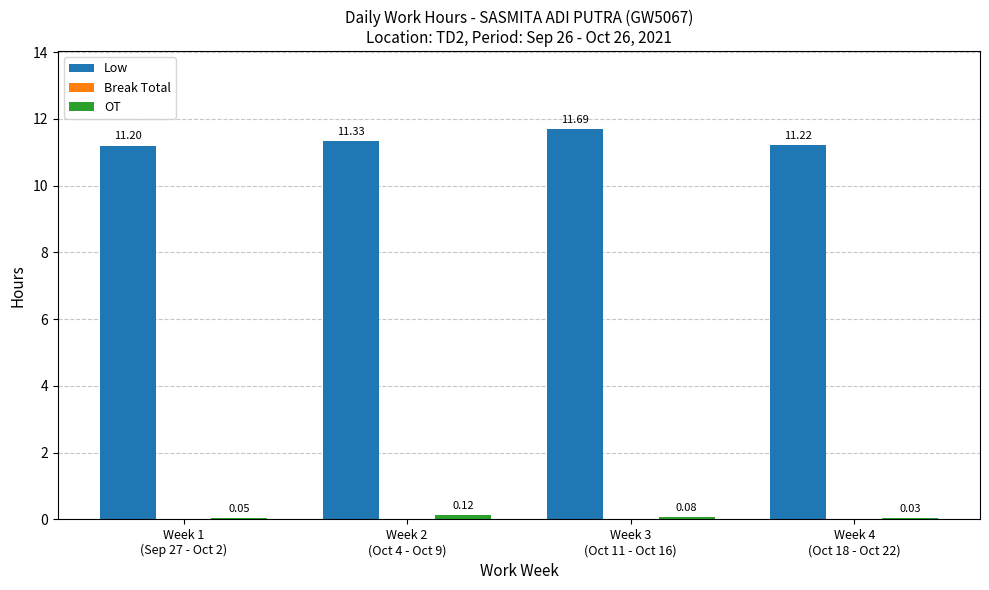

What is the sum of all Low values?

45.4